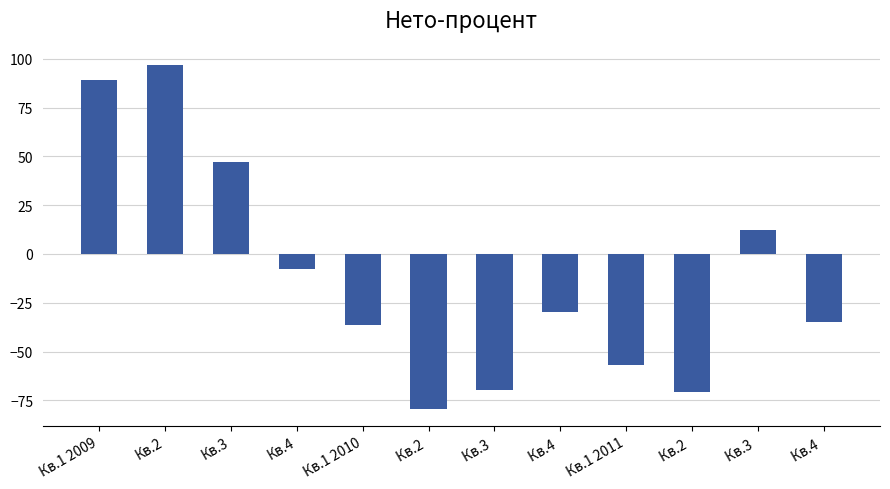

Reading left to right, extract all data points from this chart.

89.3	96.8	47.4	-7.9	-36.4	-79.2	-69.6	-29.5	-57.0	-70.5	12.1	-34.6